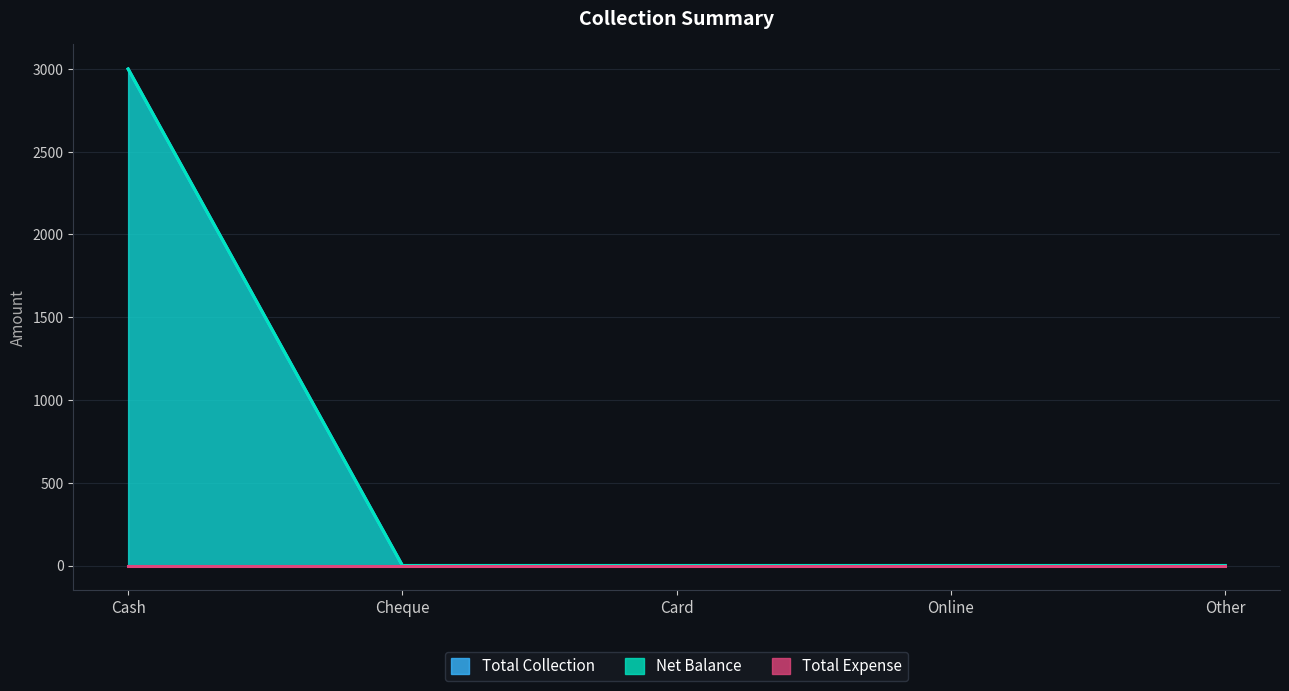

True or false: Net Balance and Total Collection cross at least once.

False